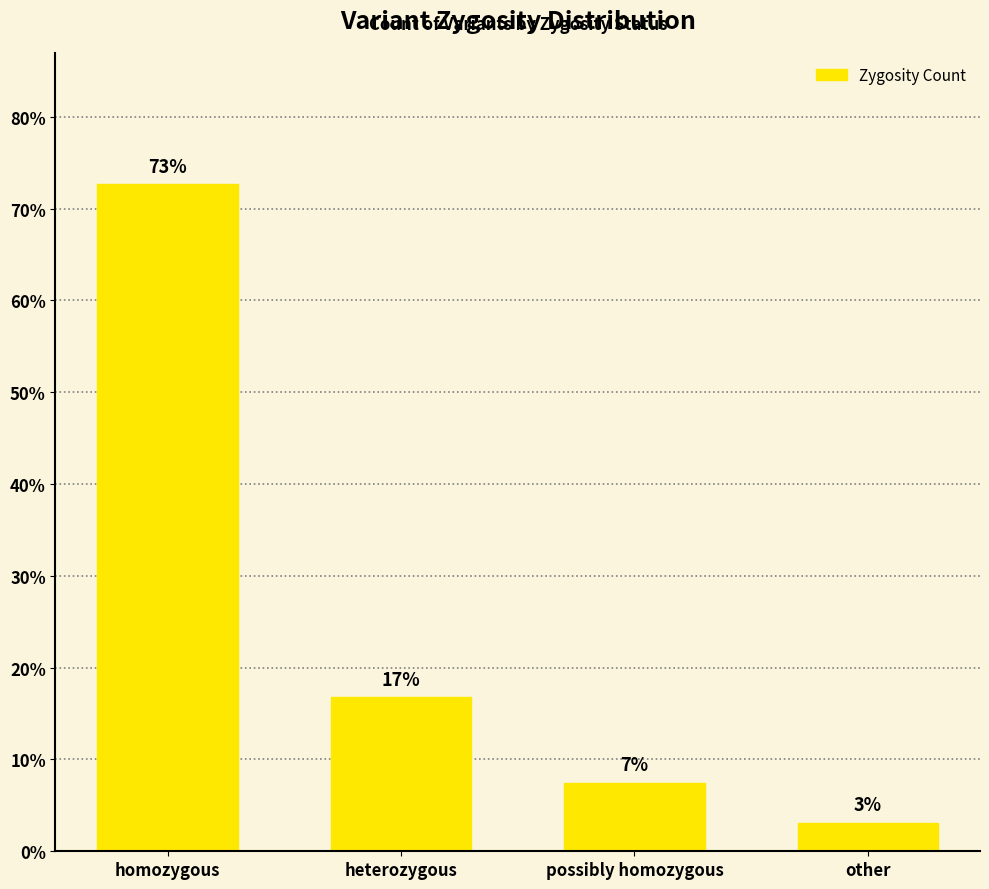

Does the chart contain any negative values?

No